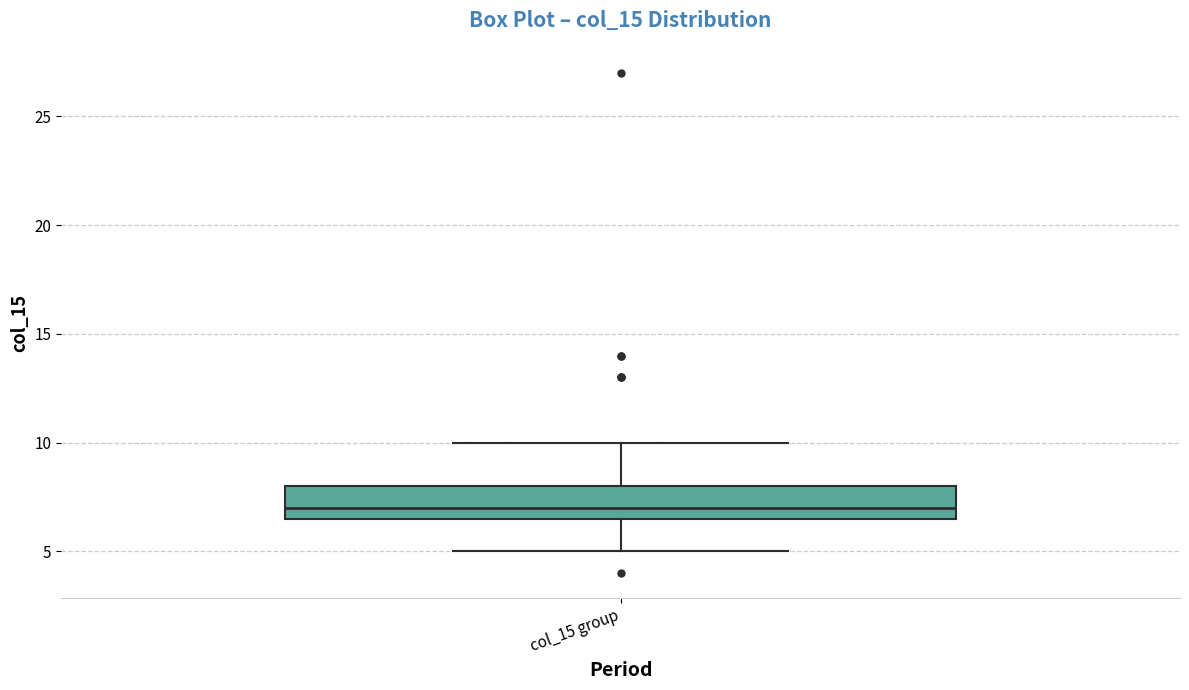

Transcribe this box plot: give where the median line is, the range the box spans, and where the two whiskers end, as read against the y-axis. The values are not printed on the chart, so give them approximately, as read against the axis.

median 7.0, box 6.5 to 8.0, whiskers 5.0 to 10.0